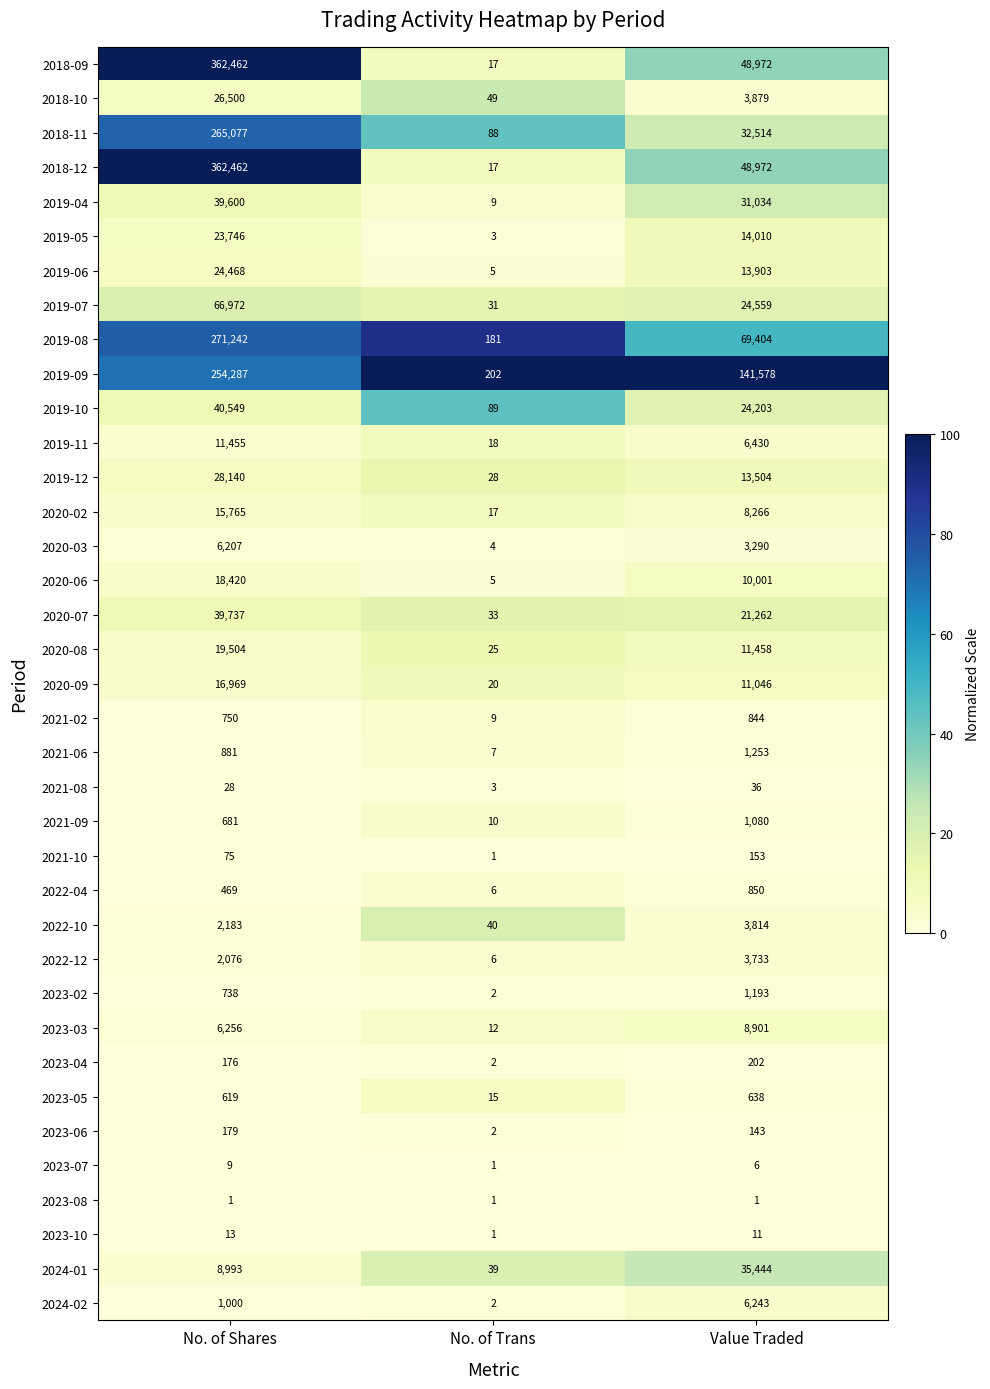

The value of 2021-06 at Value Traded is 654. True or false?

False